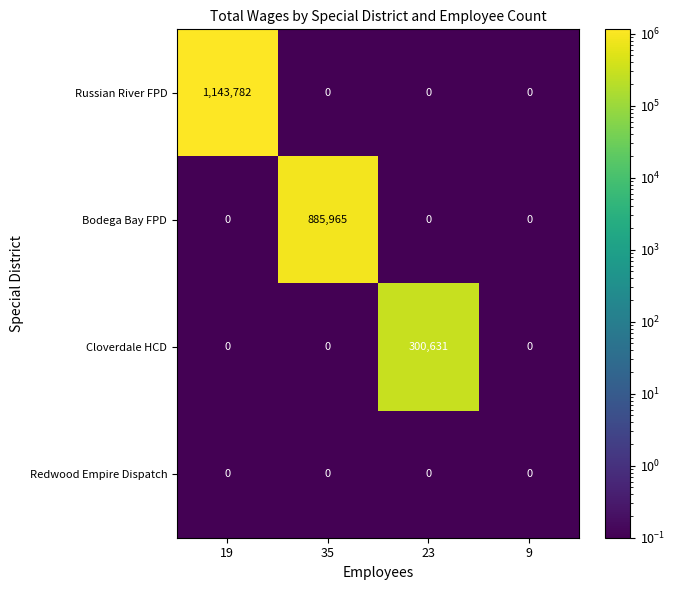

Which series changed the most between 19 and 23?

Russian River FPD